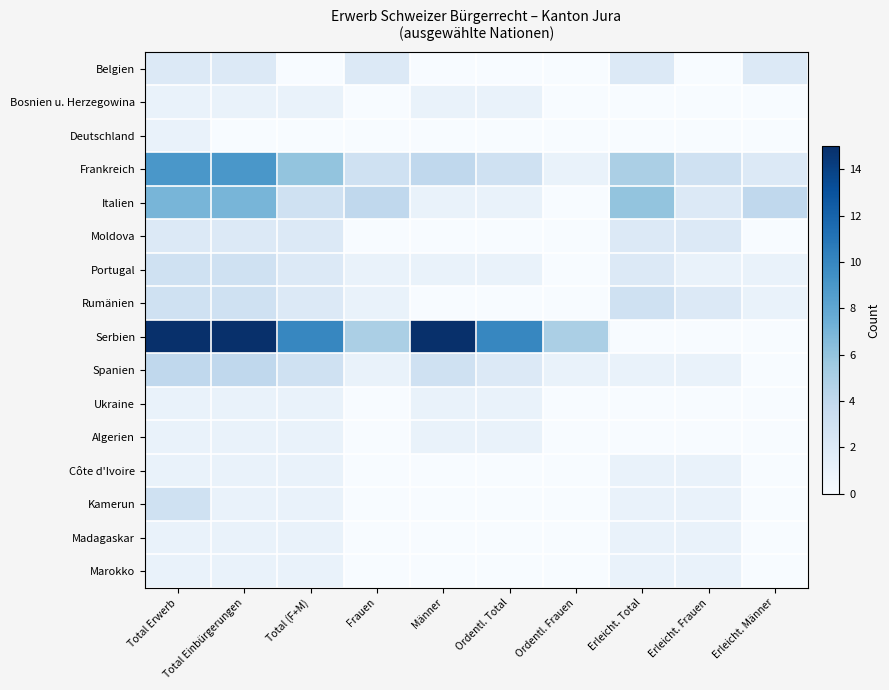

Which series has the widest spread of values?

Serbien